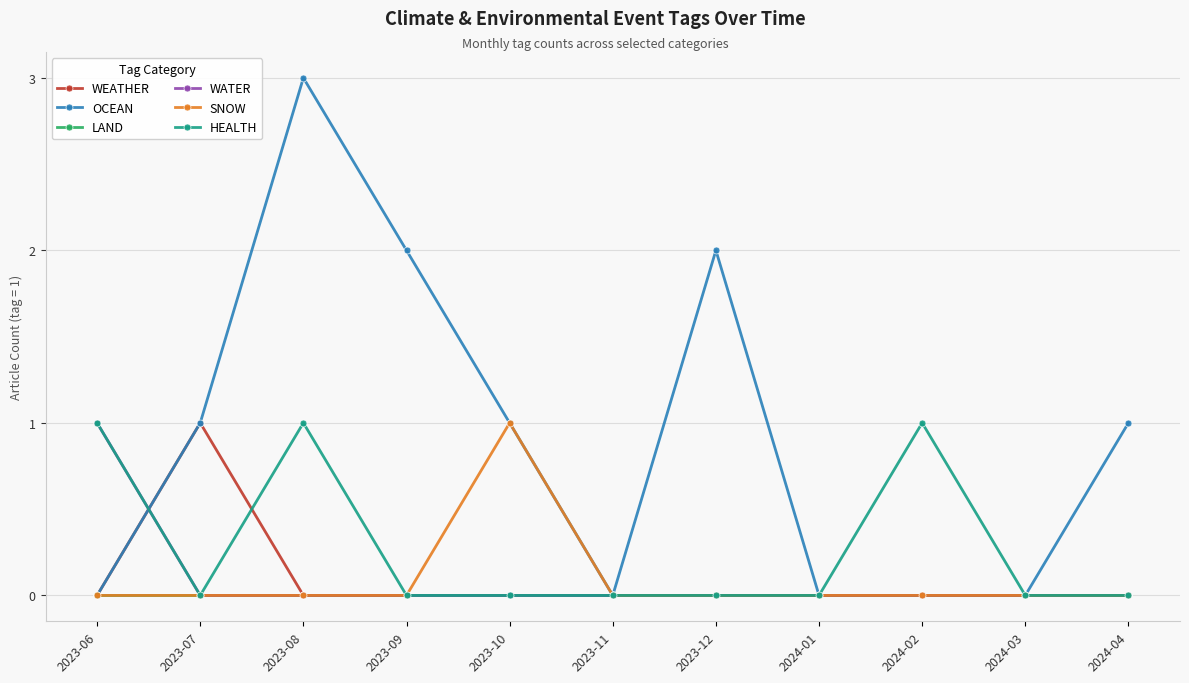

At which category is the sum across all series the highest?

2023-08